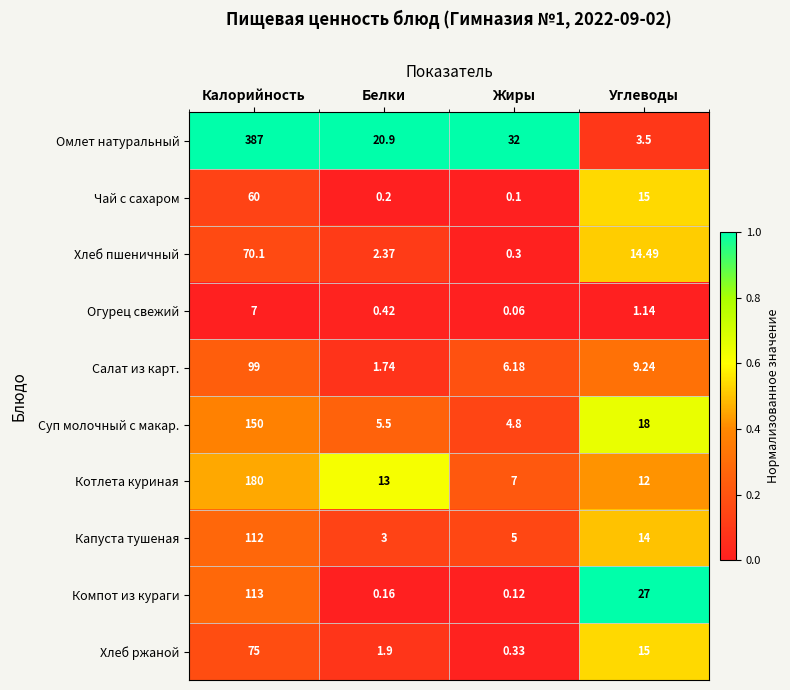

Where does the Салат из карт. series first go above 9?

Калорийность